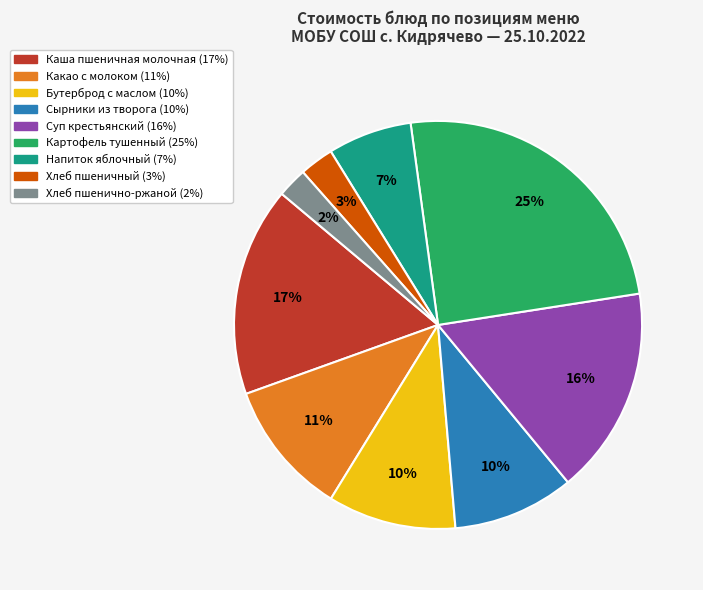

To the nearest percent, what is the average slice percentage?

11%